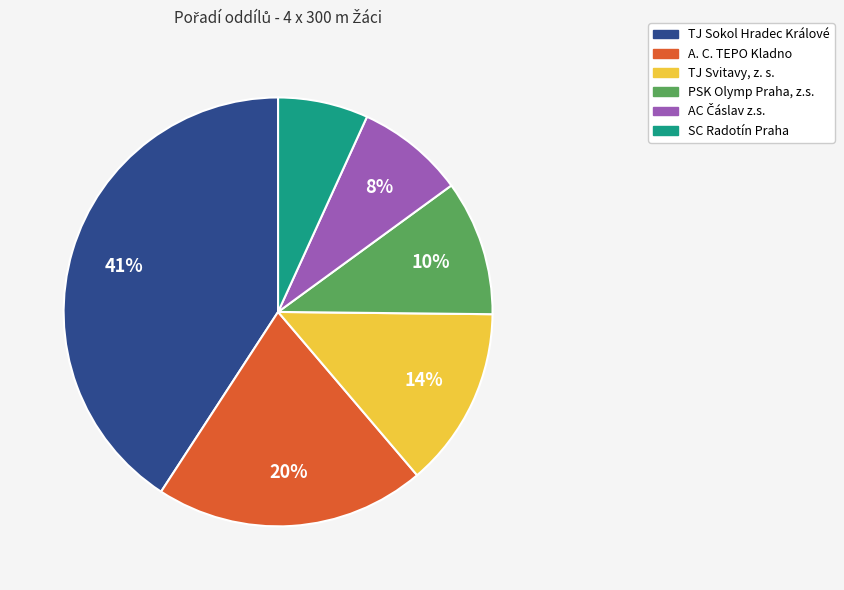

To the nearest percent, what percentage of the pie is PSK Olymp Praha, z.s.?

10%